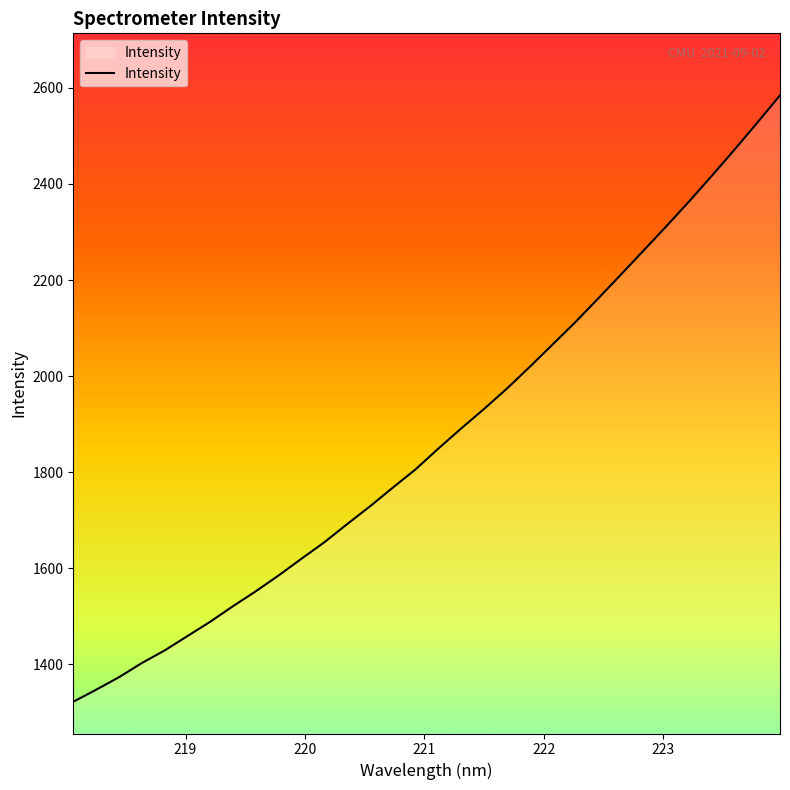

What is the difference between the maximum and minimum values?

1262.0